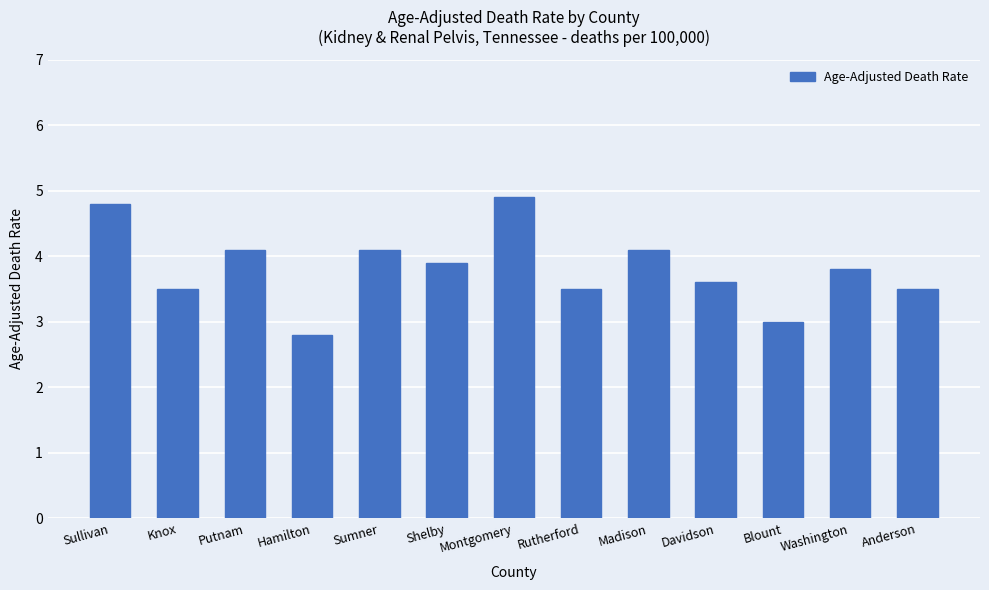

What is the difference between the maximum and second lowest values?

1.9